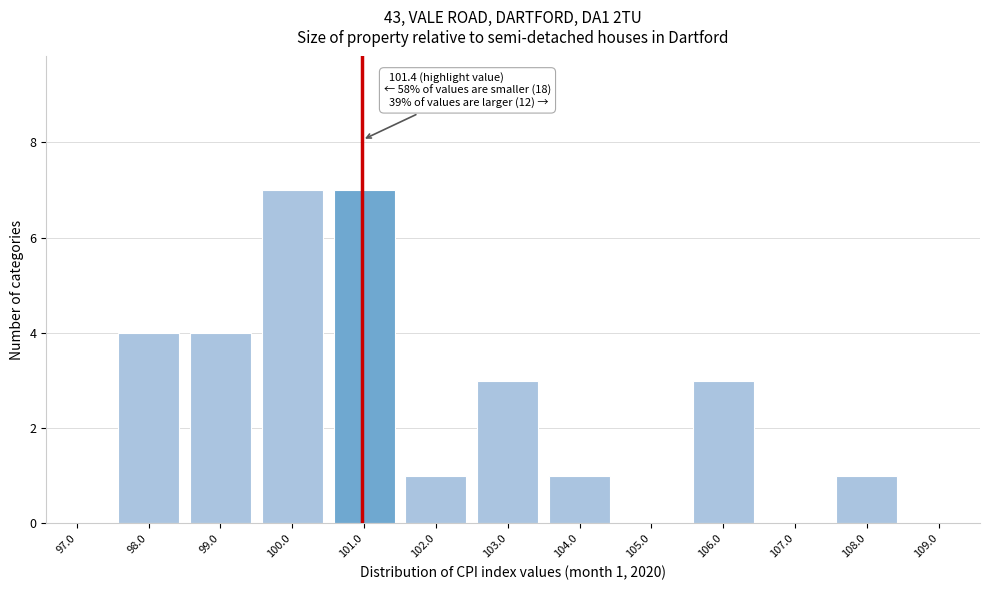

Reading left to right, what are all the values shown in this chart?

97.0=0	98.0=4	99.0=4	100.0=7	101.0=7	102.0=1	103.0=3	104.0=1	105.0=0	106.0=3	107.0=0	108.0=1	109.0=0